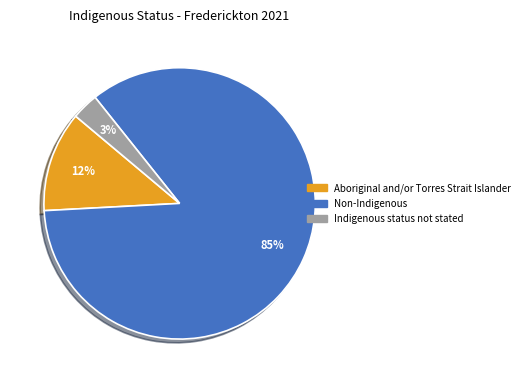

To the nearest percent, what is the combined percentage of Indigenous status not stated and Non-Indigenous?

88%